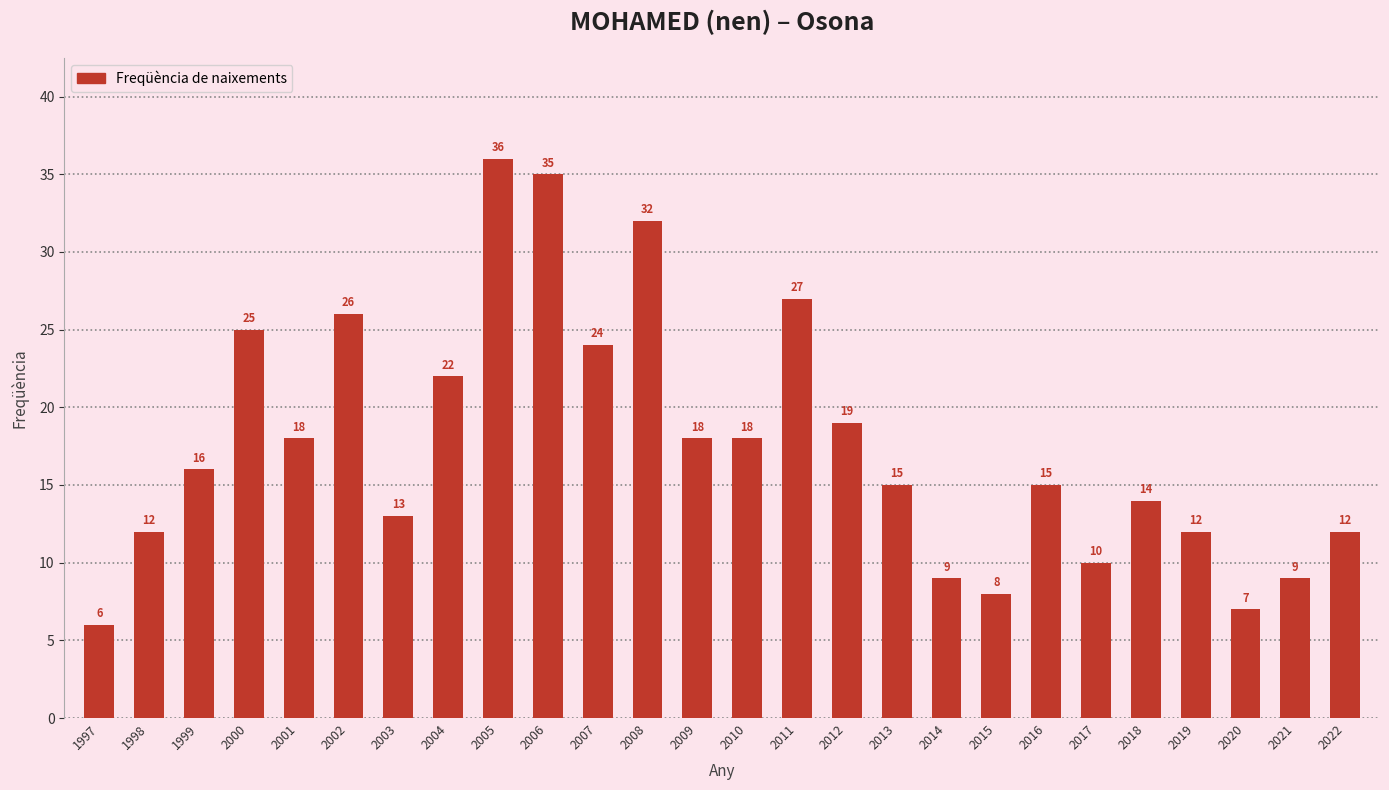

At which category does the chart reach its peak across all series?

2005